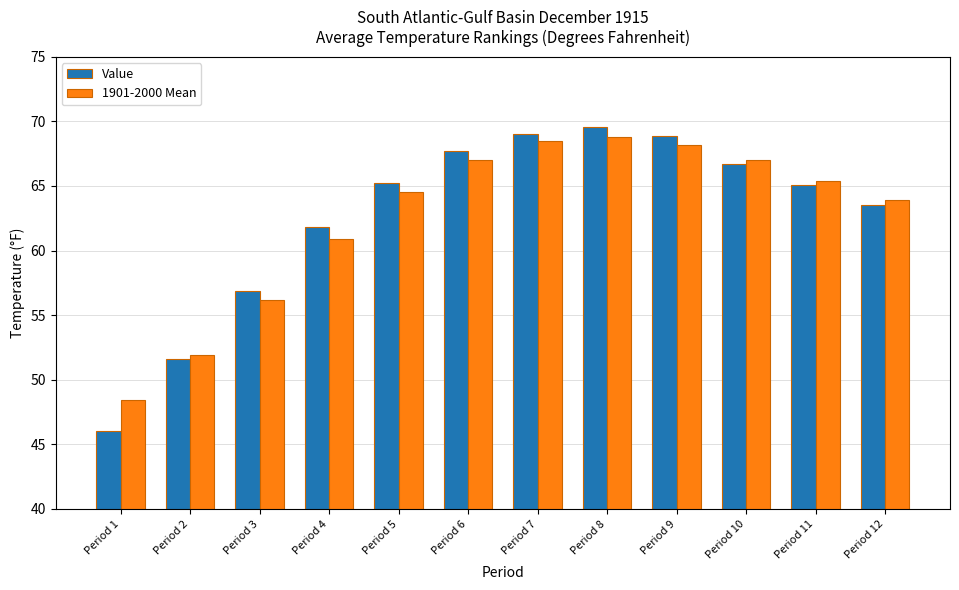

What is the smallest value displayed?

46.0